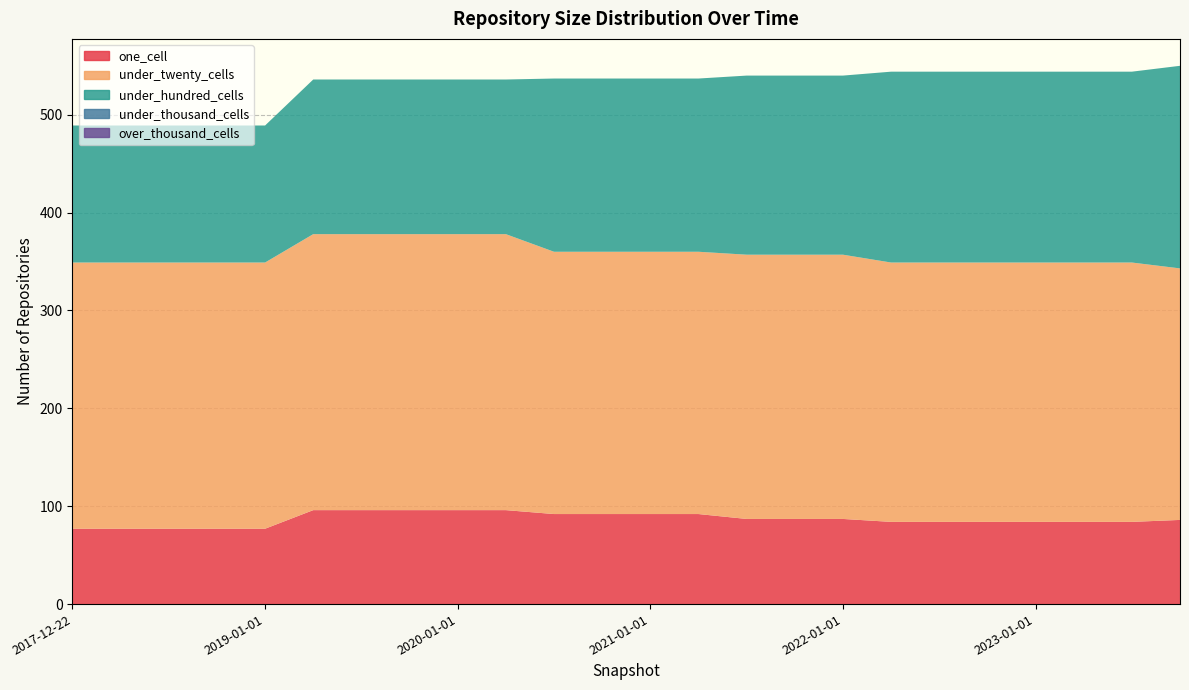

Reading right to left, list all the values displayed in this chart.

one_cell: 2023-10-01=86	2023-07-01=84	2023-04-01=84	2023-01-01=84	2022-10-01=84	2022-07-01=84	2022-04-01=84	2022-01-01=87	2021-10-01=87	2021-07-01=87	2021-04-01=92	2021-01-01=92	2020-10-01=92	2020-07-01=92	2020-04-01=96	2020-01-01=96	2019-10-09=96	2019-07-01=96	2019-04-06=96	2019-01-01=77	2018-09-28=77	2018-07-11=77	2018-04-09=77	2017-12-22=77
under_twenty_cells: 2023-10-01=257	2023-07-01=265	2023-04-01=265	2023-01-01=265	2022-10-01=265	2022-07-01=265	2022-04-01=265	2022-01-01=270	2021-10-01=270	2021-07-01=270	2021-04-01=268	2021-01-01=268	2020-10-01=268	2020-07-01=268	2020-04-01=282	2020-01-01=282	2019-10-09=282	2019-07-01=282	2019-04-06=282	2019-01-01=272	2018-09-28=272	2018-07-11=272	2018-04-09=272	2017-12-22=272
under_hundred_cells: 2023-10-01=207	2023-07-01=195	2023-04-01=195	2023-01-01=195	2022-10-01=195	2022-07-01=195	2022-04-01=195	2022-01-01=183	2021-10-01=183	2021-07-01=183	2021-04-01=177	2021-01-01=177	2020-10-01=177	2020-07-01=177	2020-04-01=158	2020-01-01=158	2019-10-09=158	2019-07-01=158	2019-04-06=158	2019-01-01=140	2018-09-28=140	2018-07-11=140	2018-04-09=140	2017-12-22=140
under_thousand_cells: 2023-10-01=0	2023-07-01=0	2023-04-01=0	2023-01-01=0	2022-10-01=0	2022-07-01=0	2022-04-01=0	2022-01-01=0	2021-10-01=0	2021-07-01=0	2021-04-01=0	2021-01-01=0	2020-10-01=0	2020-07-01=0	2020-04-01=0	2020-01-01=0	2019-10-09=0	2019-07-01=0	2019-04-06=0	2019-01-01=0	2018-09-28=0	2018-07-11=0	2018-04-09=0	2017-12-22=0
over_thousand_cells: 2023-10-01=0	2023-07-01=0	2023-04-01=0	2023-01-01=0	2022-10-01=0	2022-07-01=0	2022-04-01=0	2022-01-01=0	2021-10-01=0	2021-07-01=0	2021-04-01=0	2021-01-01=0	2020-10-01=0	2020-07-01=0	2020-04-01=0	2020-01-01=0	2019-10-09=0	2019-07-01=0	2019-04-06=0	2019-01-01=0	2018-09-28=0	2018-07-11=0	2018-04-09=0	2017-12-22=0